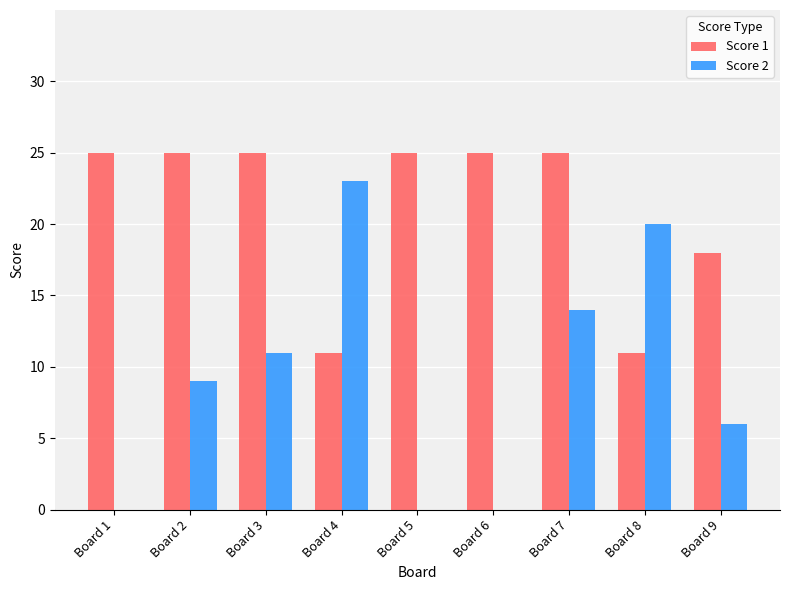

What are all the series names shown in the legend?

Score 1, Score 2